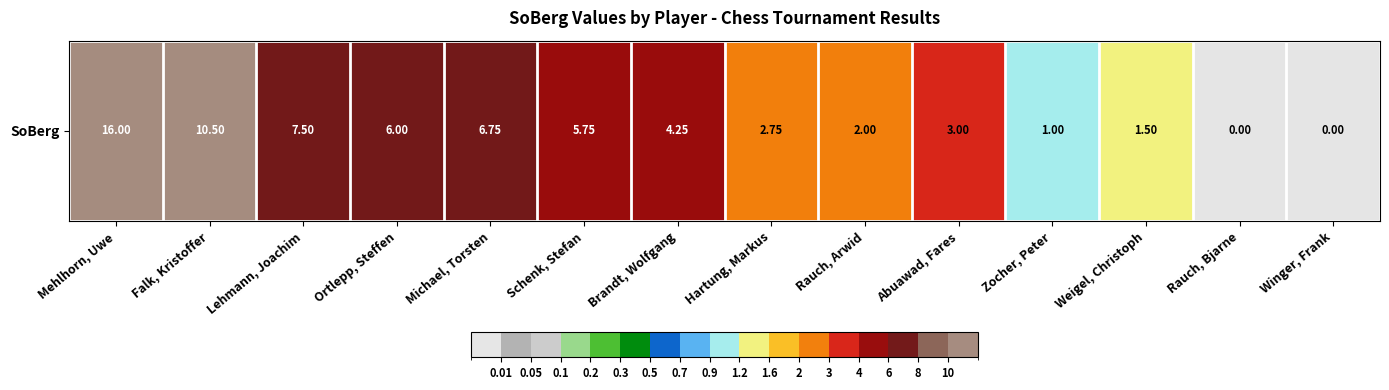

How many values are below 4?

7